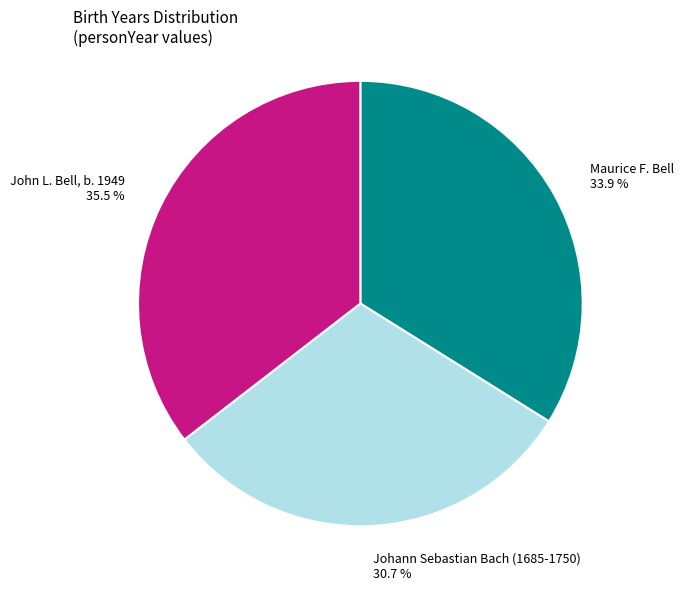

Rank the categories by value from lowest to highest.

Johann Sebastian Bach (1685-1750), Maurice F. Bell, John L. Bell, b. 1949